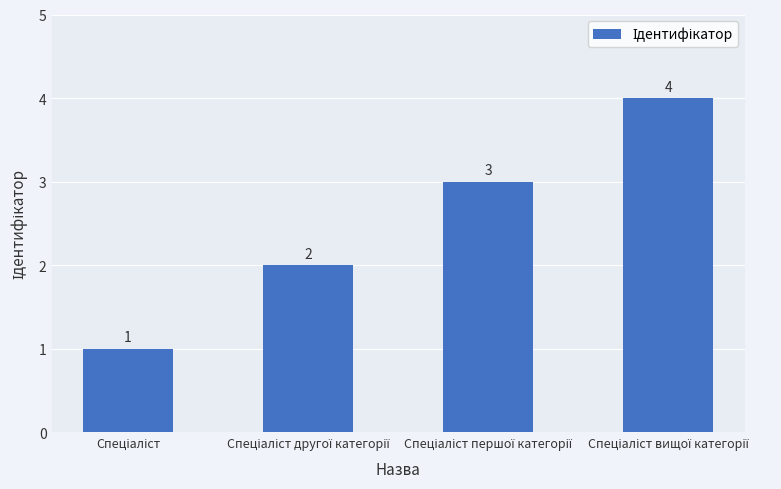

Count the values in the range 2 to 4.

3